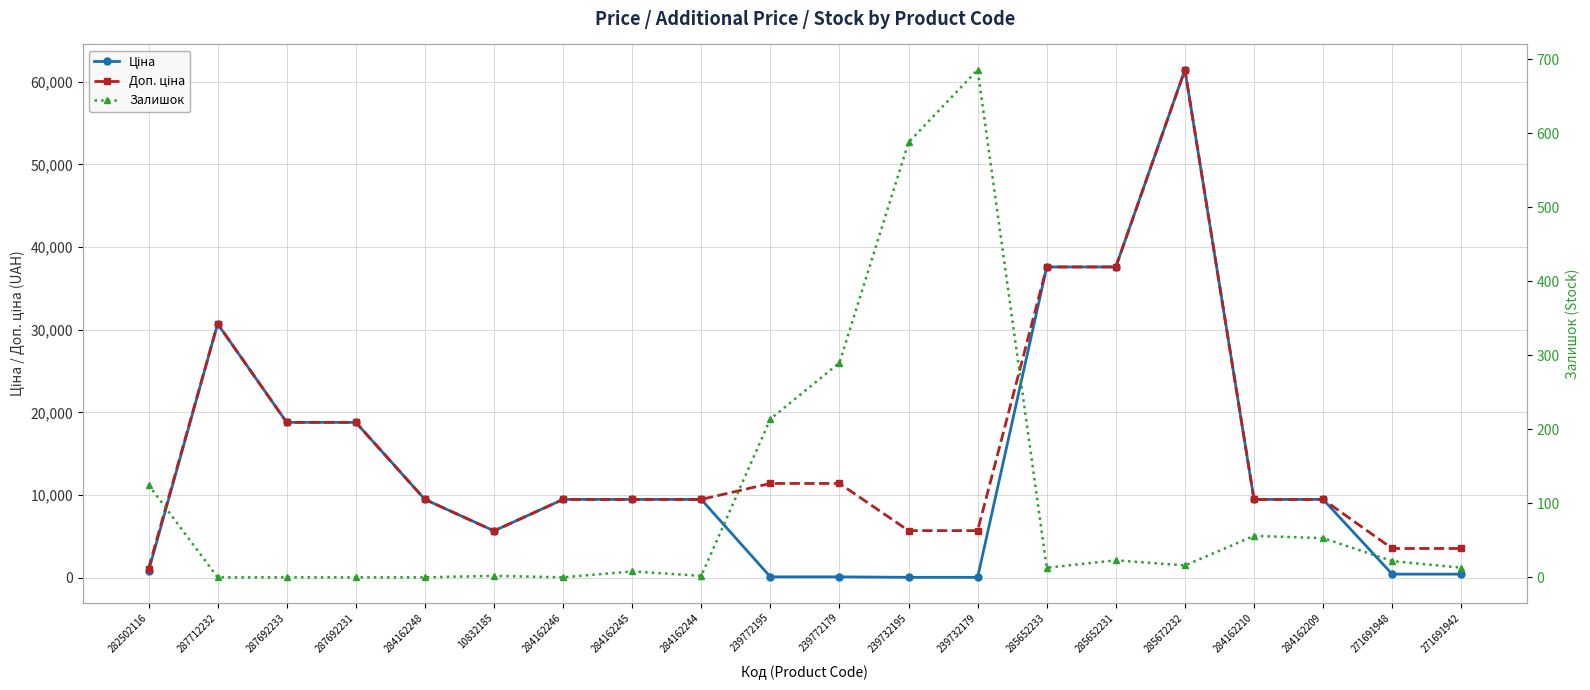

How many lines are shown in the chart?

3